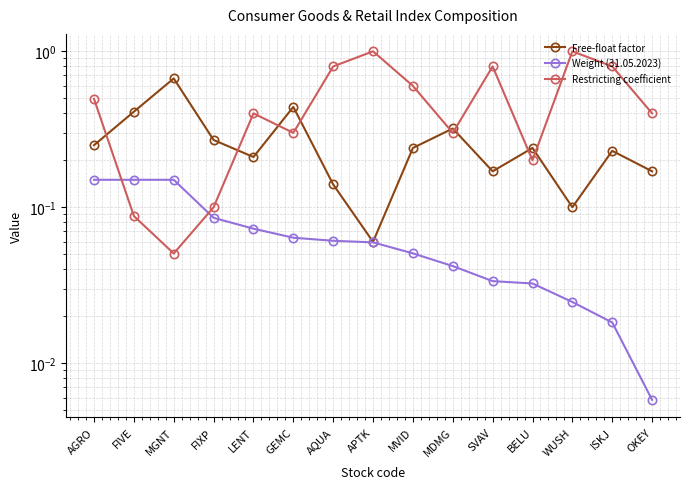

The value of Free-float factor at OKEY is 0.2. True or false?

True